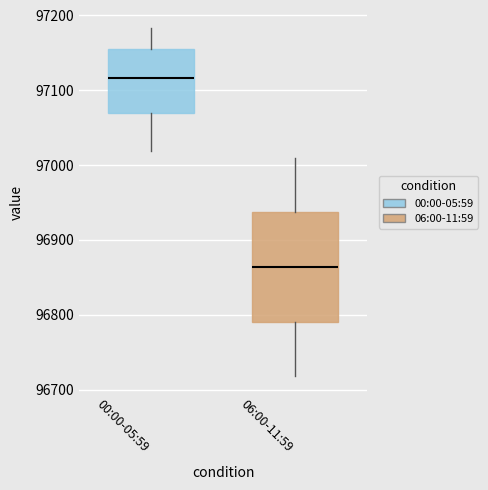

Where does the median line of the box for 06:00-11:59 sit on the y-axis? The values are not printed on the chart, so give them approximately, as read against the axis.

96860